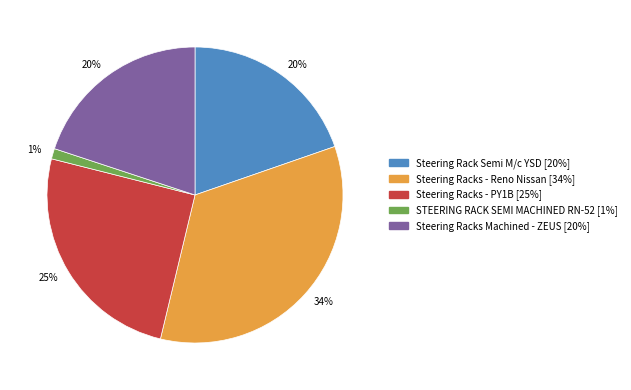

Is there any slice that represents more than half of the pie?

No